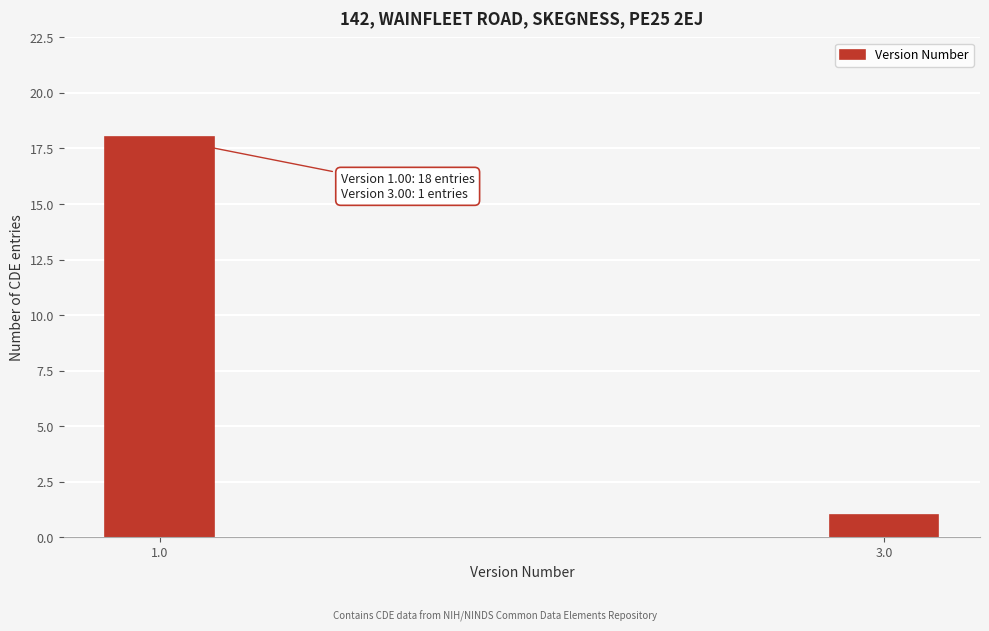

Reading left to right, extract all data points from this chart.

18	1